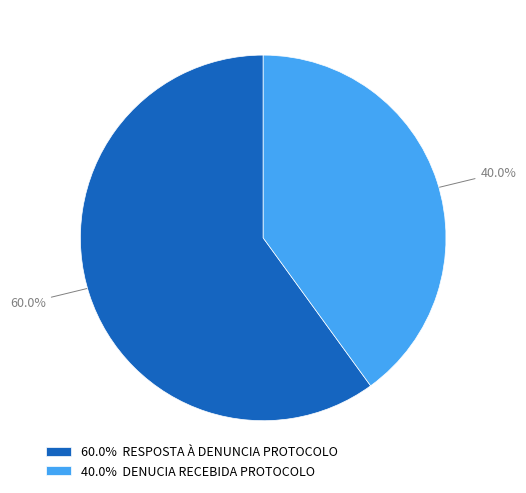

What percentage is NOT represented by 40.0% DENUCIA RECEBIDA PROTOCOLO?

60.0%